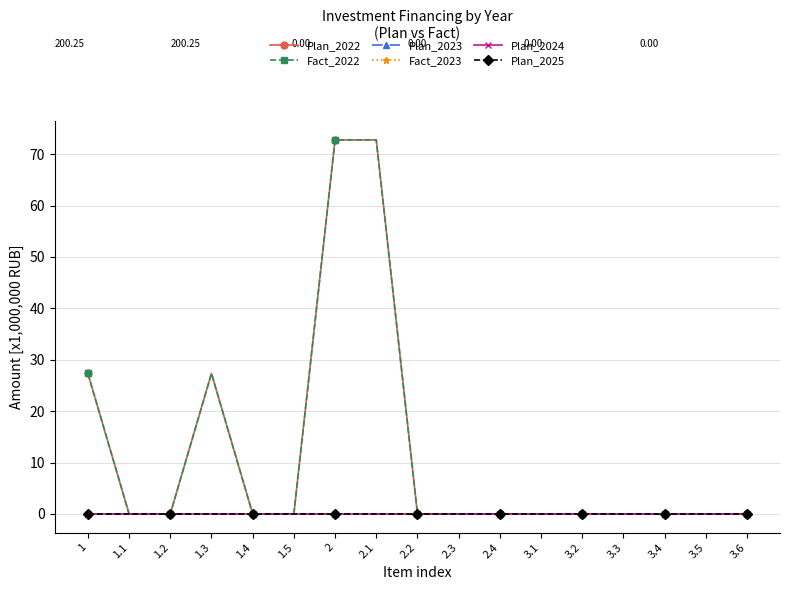

Does the chart display data point markers on the line(s)?

Yes